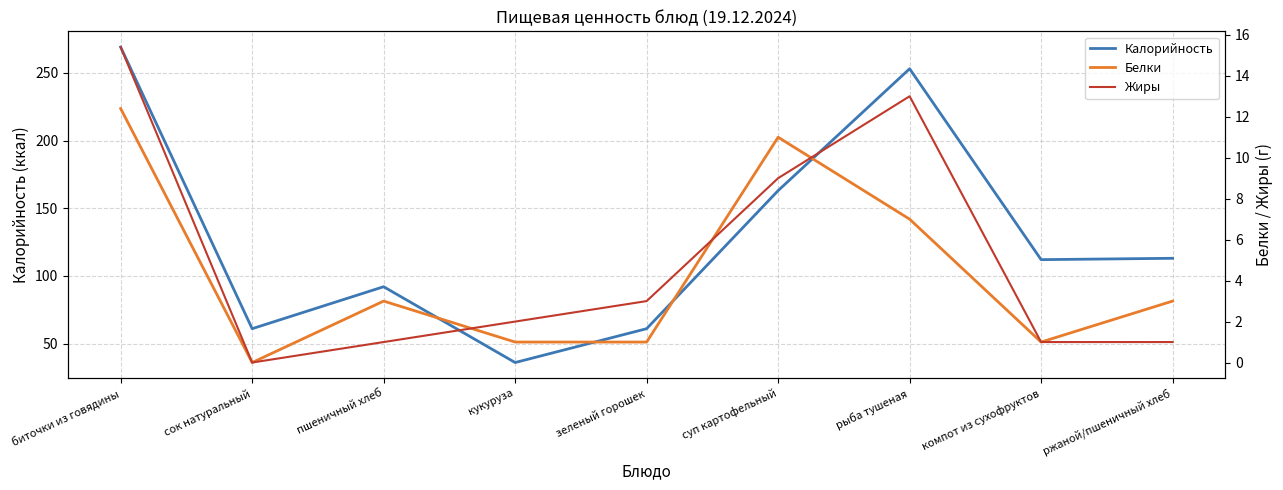

What is the value of the Жиры point at the 7th from the left?

13.0